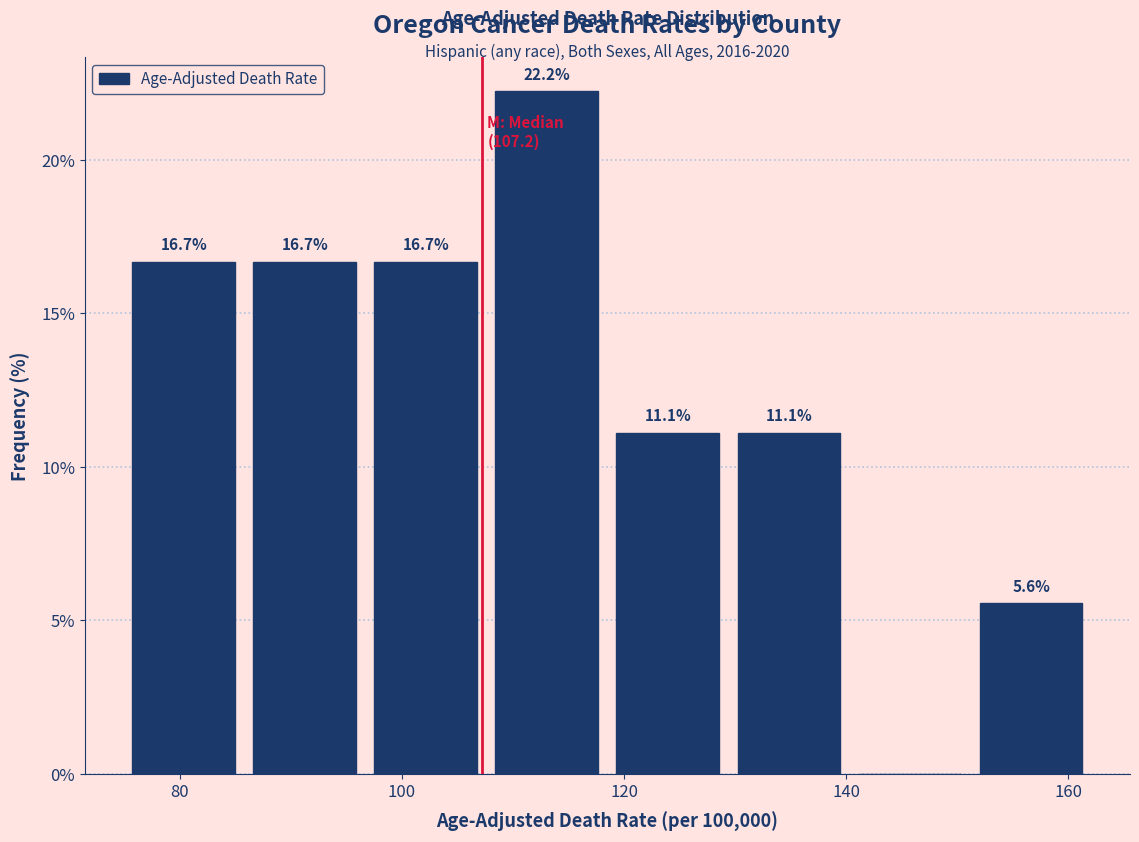

Over which range of the x-axis is the bar tallest?

108 to 118